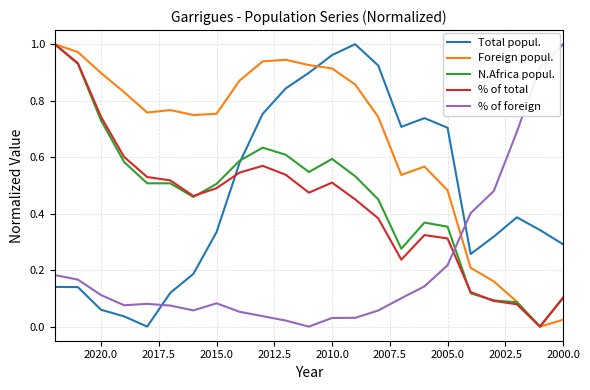

What is the difference between the highest and lowest values at 2007.5?

0.8